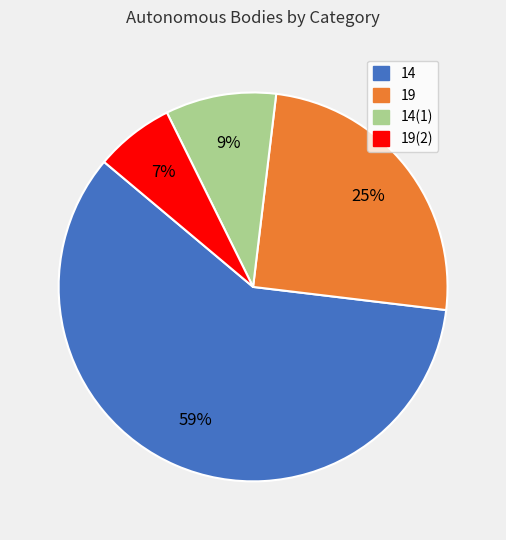

Does 19 represent more than half of the total?

No